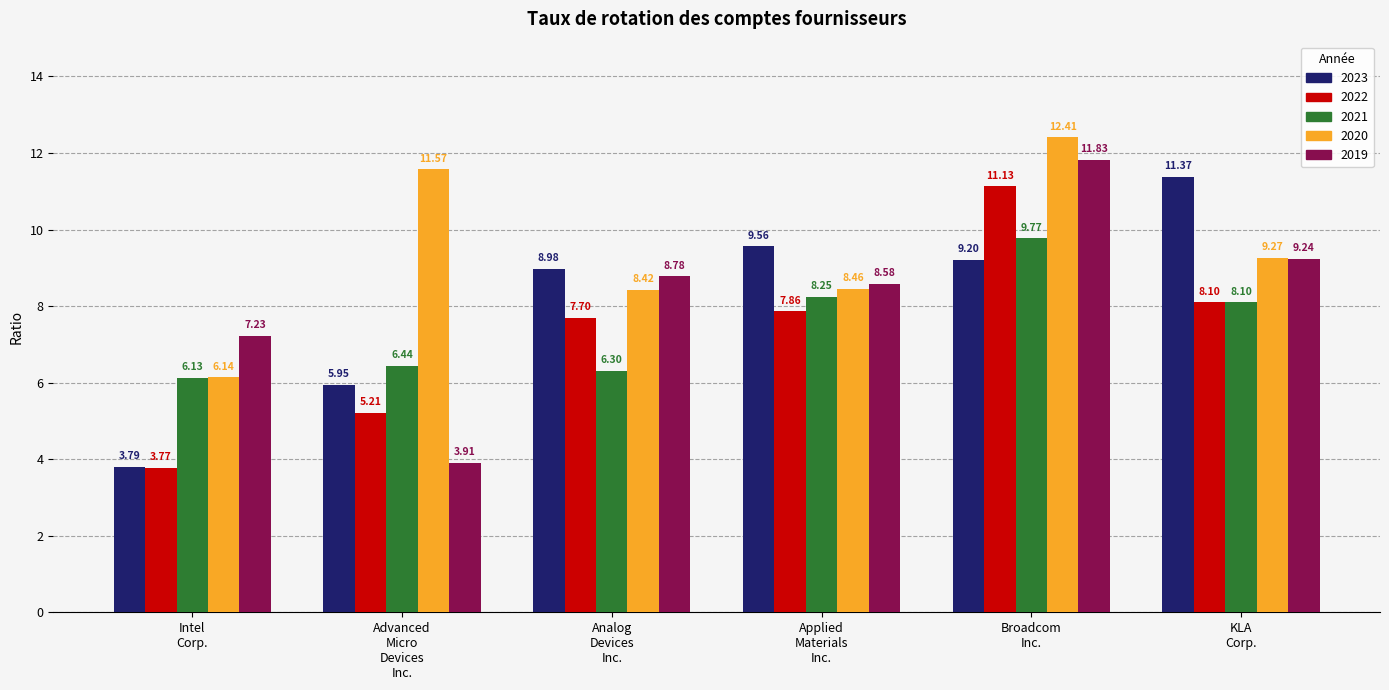

At which category does the chart reach its peak across all series?

Broadcom
Inc.